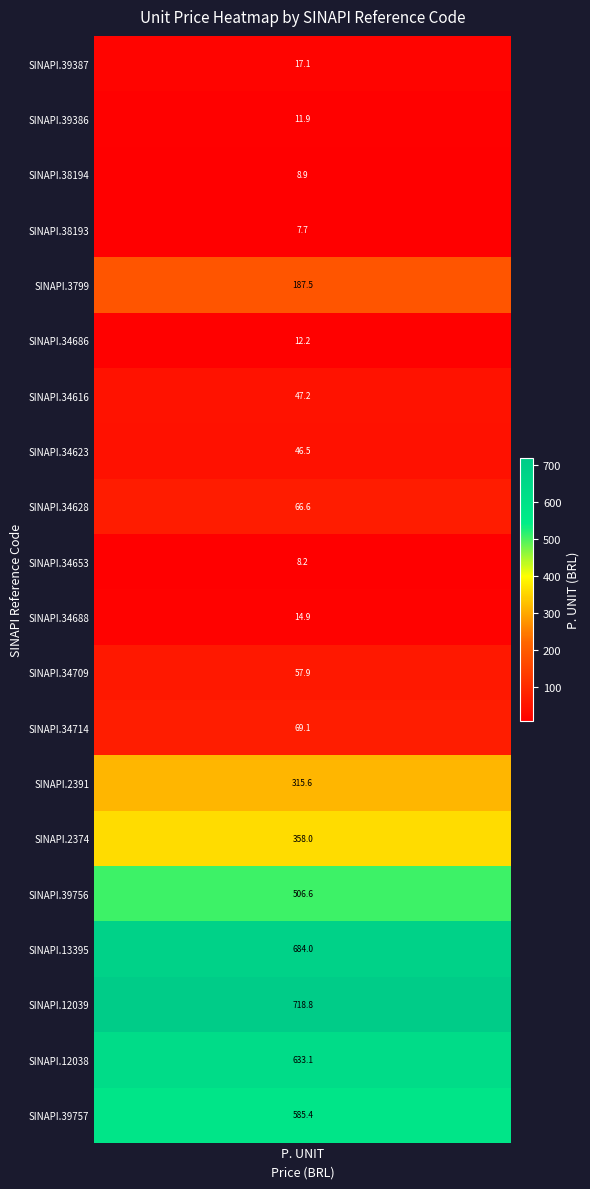

Count the number of values greater than 66.

10